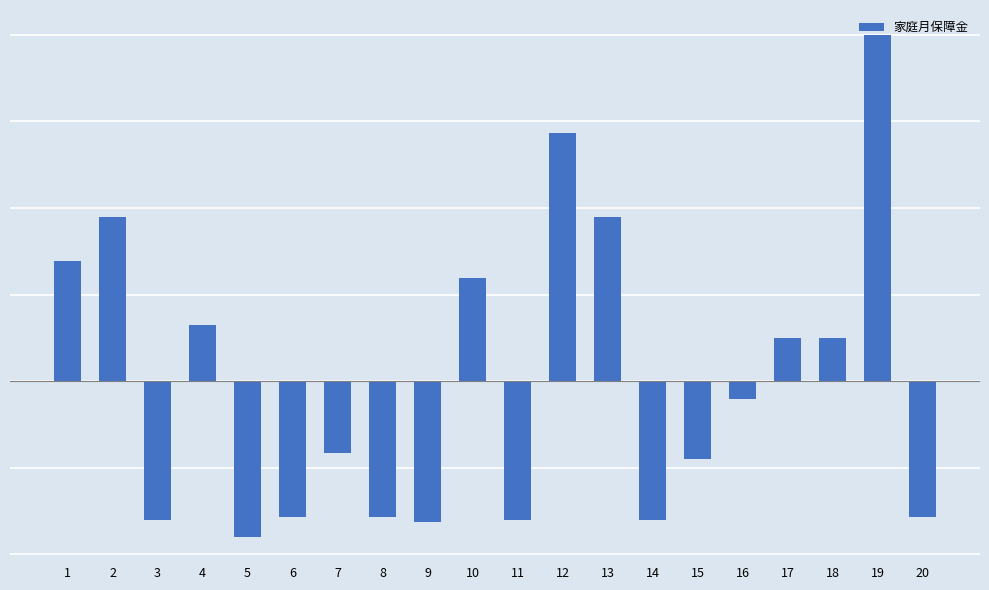

What is the minimum value shown in the chart?

-899.8